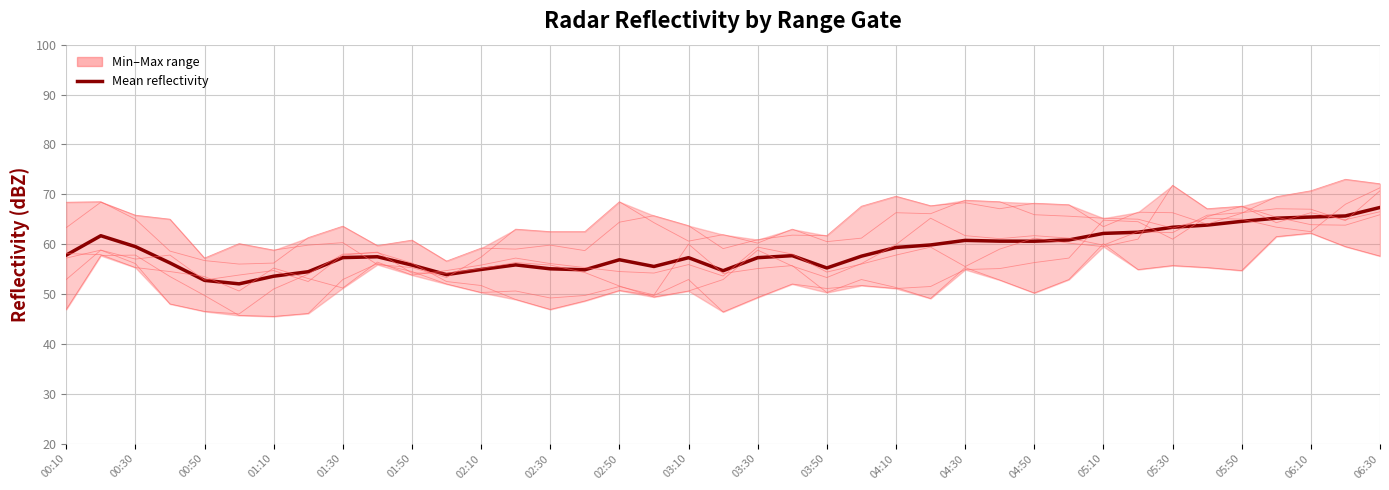

Is it true that 7.956 equals 55.3 at 04:30?

True